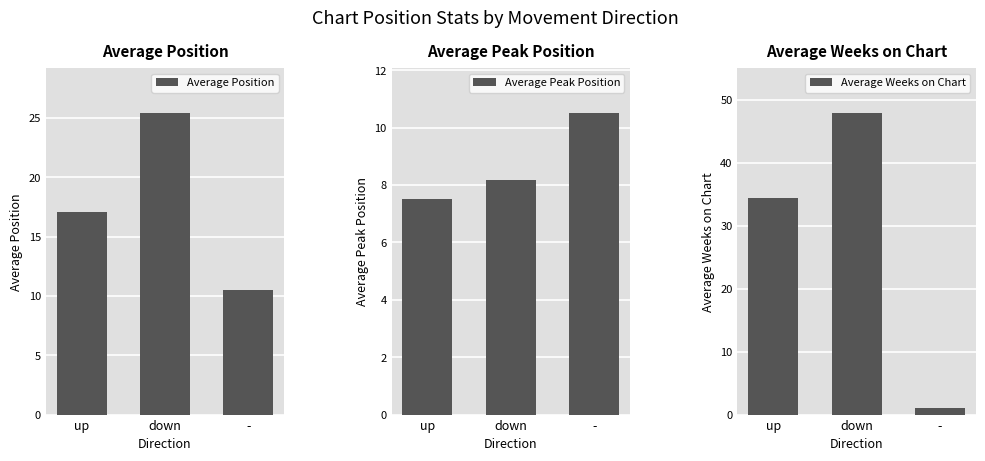

Which has a higher value, up or down?

down